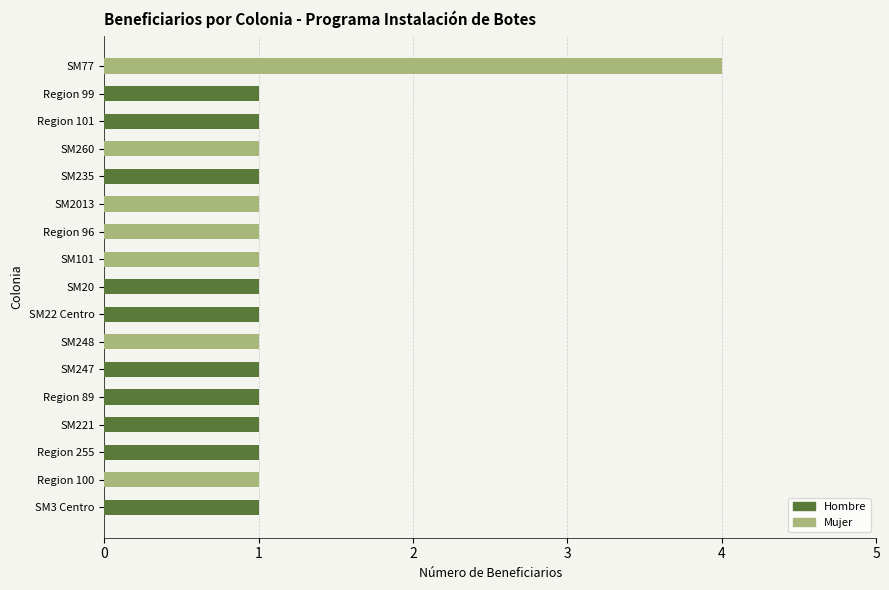

Is it true that Hombre equals 2 at SM247?

False